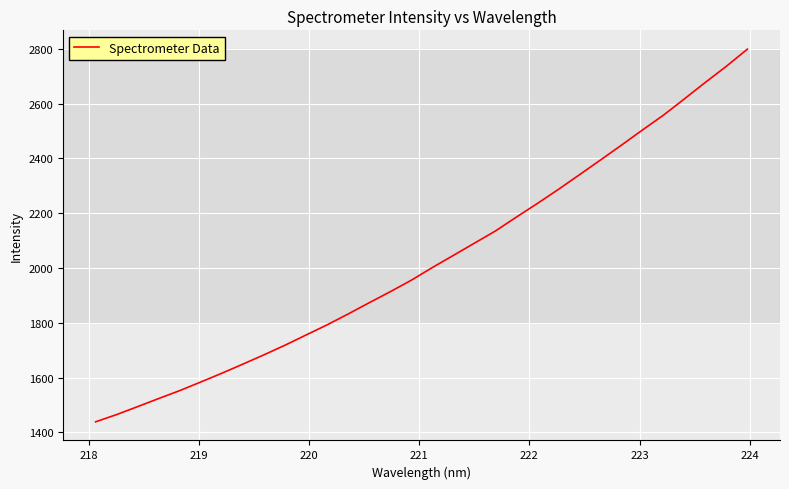

What is the minimum value shown in the chart?

1438.2